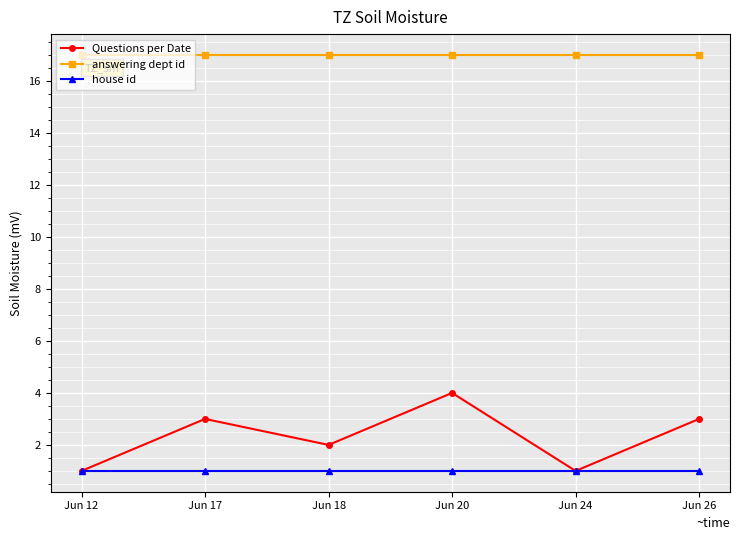

Which series has the widest spread of values?

Questions per Date